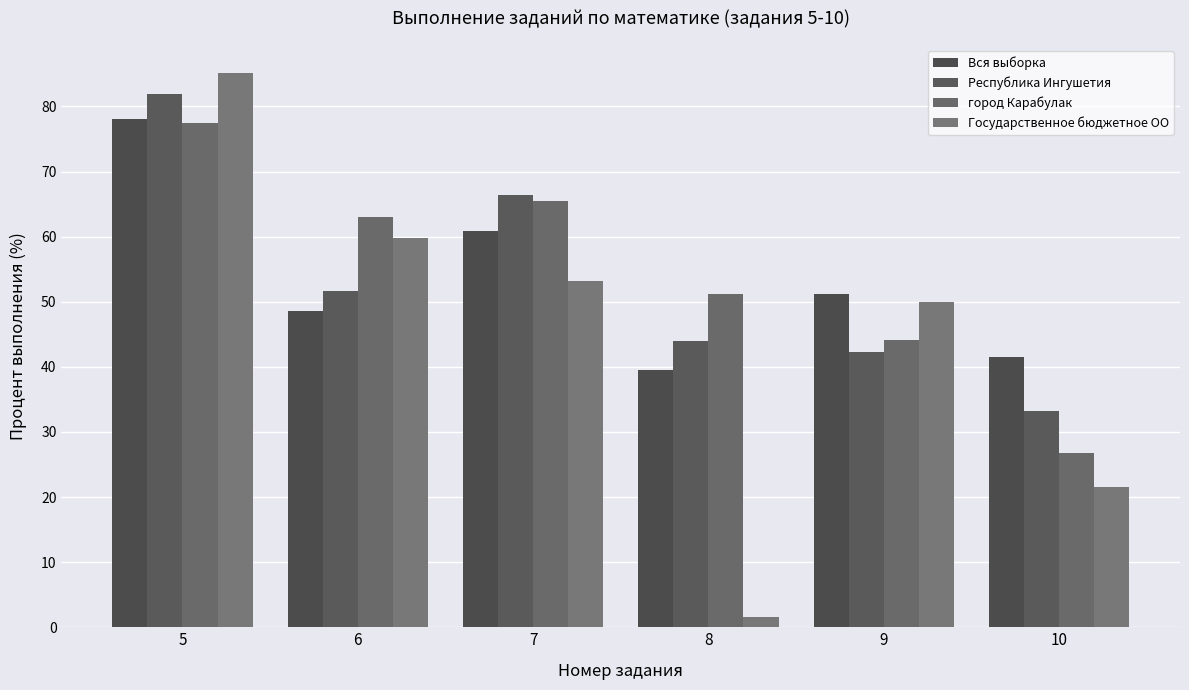

The Вся выборка series shows 90.6 at 7. True or false?

False